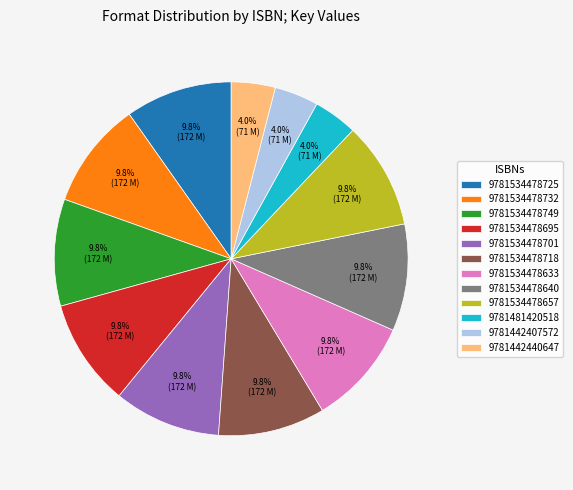

How many segments does this pie chart have?

12